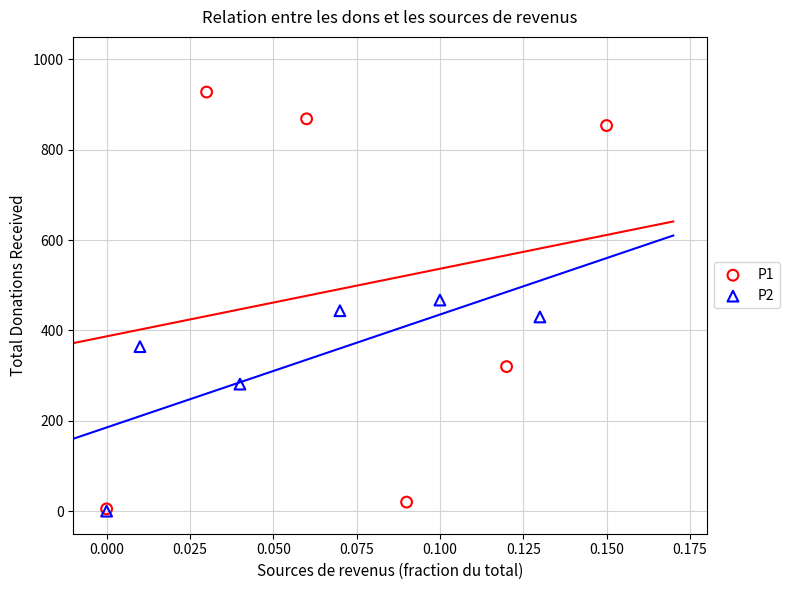

Which series contains the highest Y value?

P1